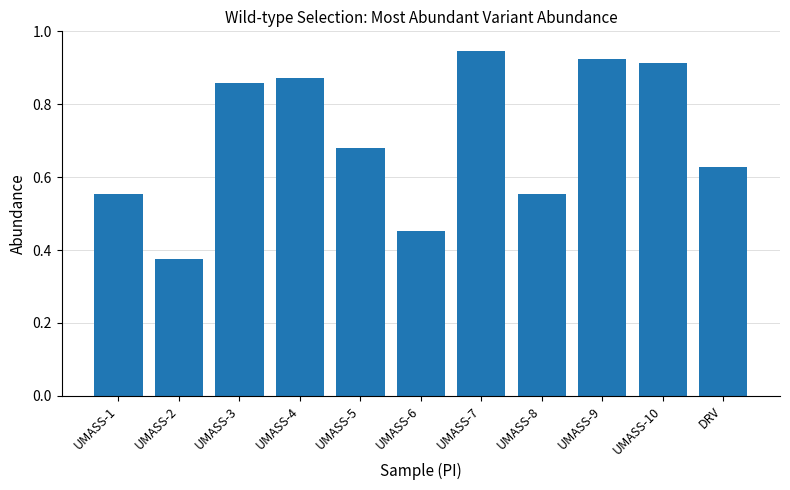

What is the change in value from UMASS-7 to UMASS-8?

-0.4